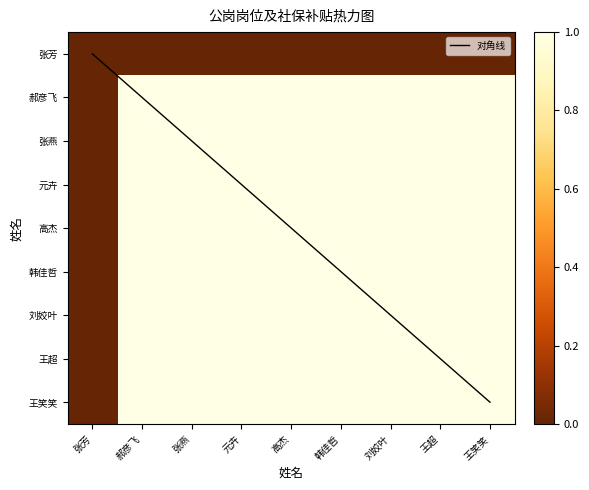

The 张燕 series shows 1.0 at 韩佳哲. True or false?

True